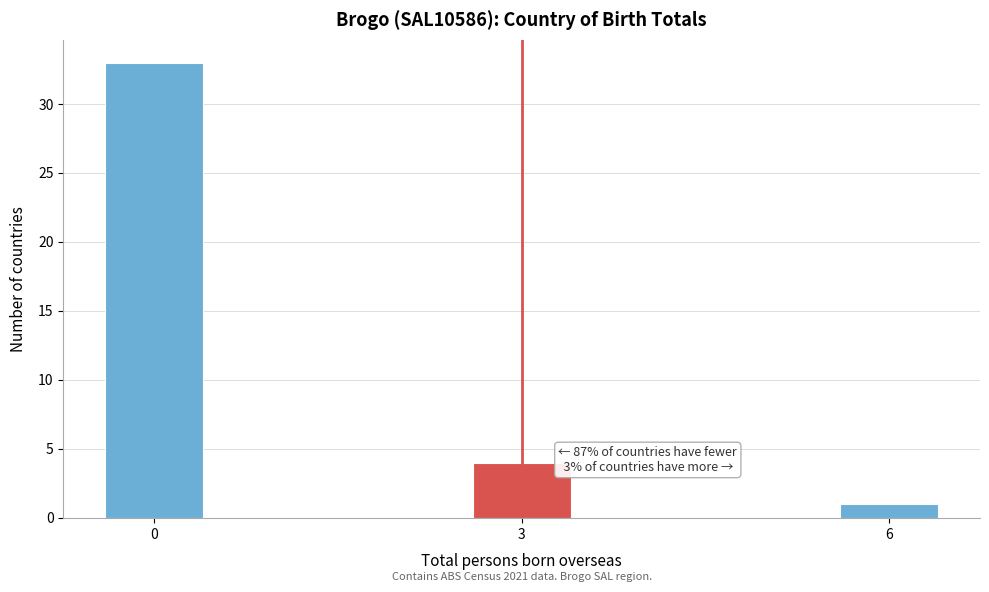

Reading left to right, extract all data points from this chart.

0=33	3=4	6=1